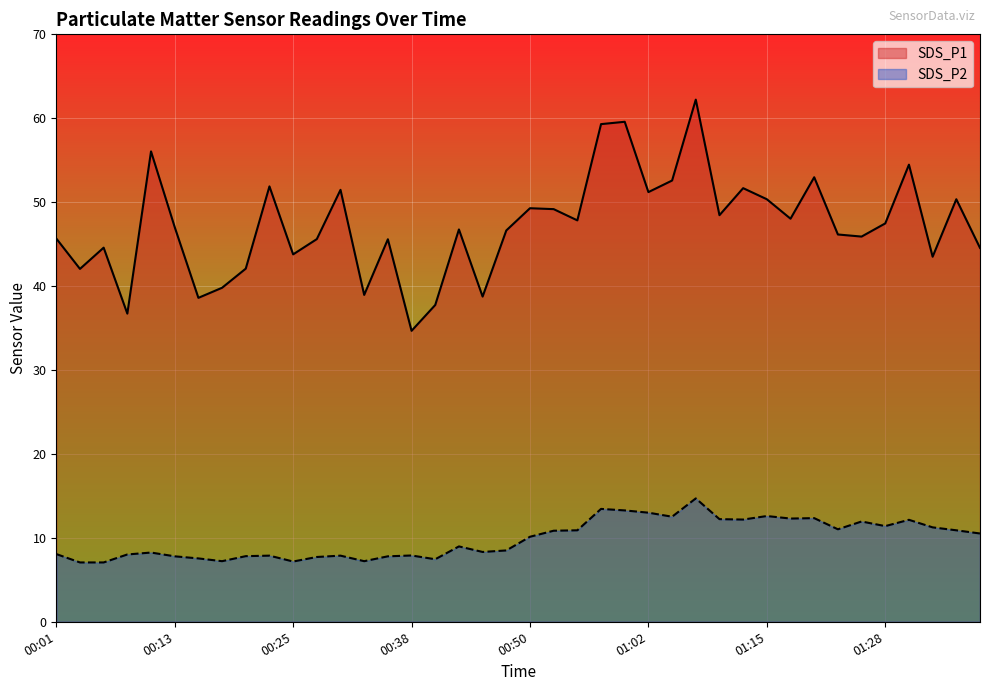

At which category does SDS_P2 reach its first local peak?

00:11